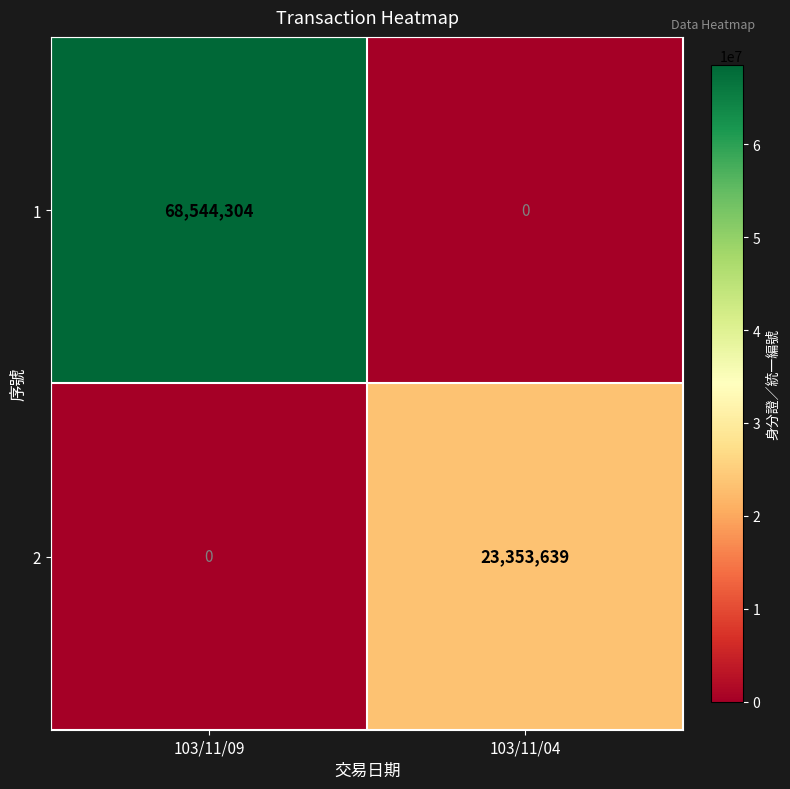

At 103/11/09, list the series in order from largest to smallest.

1, 2